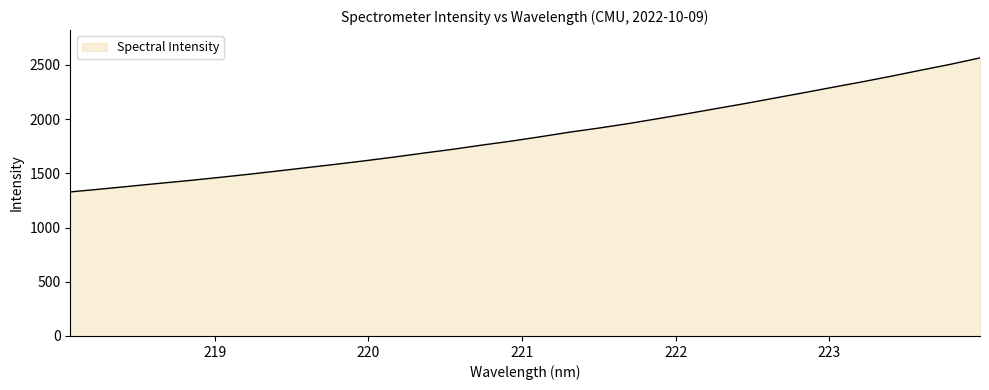

What is the difference between the maximum and minimum values?

1236.1